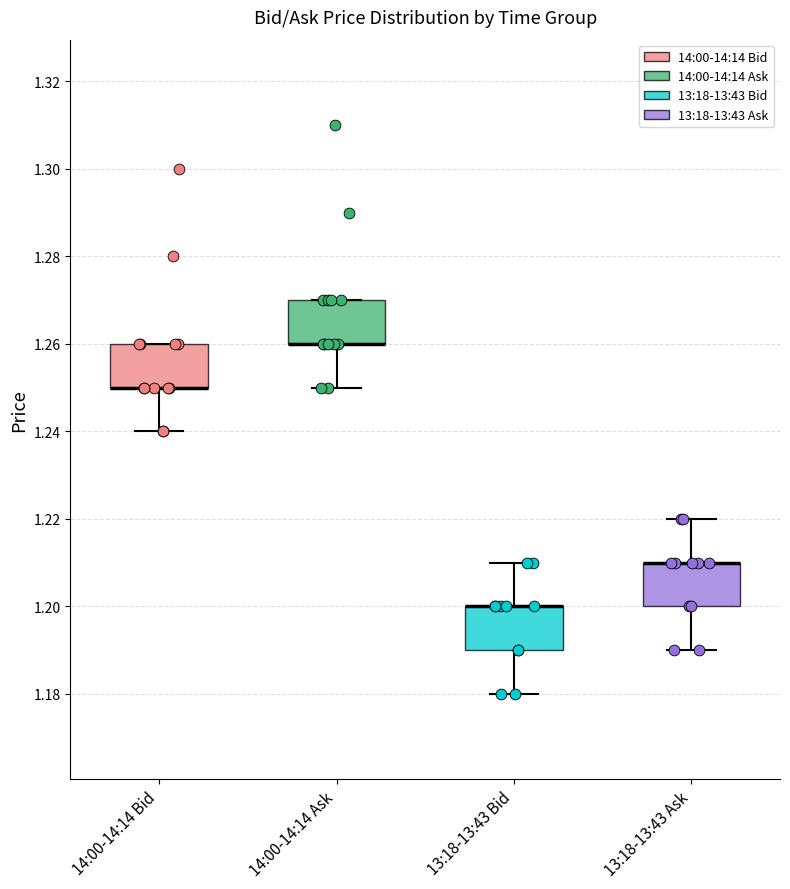

Reading left to right, read every box against the y-axis: the position of its median line, the range the box covers, and the ends of its whiskers. The values are not printed on the chart, so give them approximately, as read against the axis.

14:00-14:14 Bid: median 1.25 (drawn on the box's lower edge), box 1.25 to 1.26, whiskers 1.24 to 1.26
14:00-14:14 Ask: median 1.26 (drawn on the box's lower edge), box 1.26 to 1.27, whiskers 1.25 to 1.27
13:18-13:43 Bid: median 1.20 (drawn on the box's upper edge), box 1.19 to 1.20, whiskers 1.18 to 1.21
13:18-13:43 Ask: median 1.21 (drawn on the box's upper edge), box 1.20 to 1.21, whiskers 1.19 to 1.22